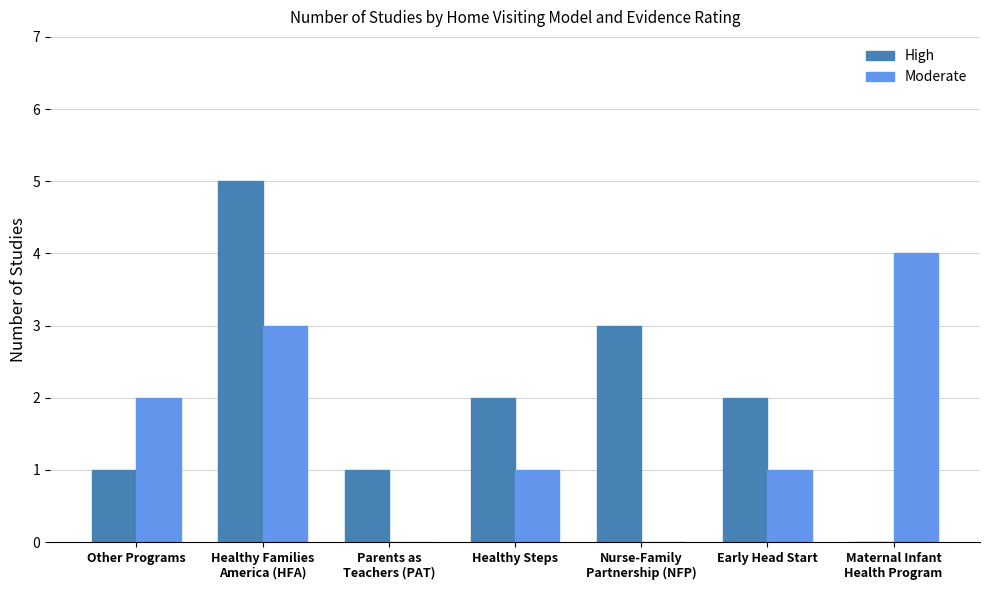

What is the sum of all High values?

14